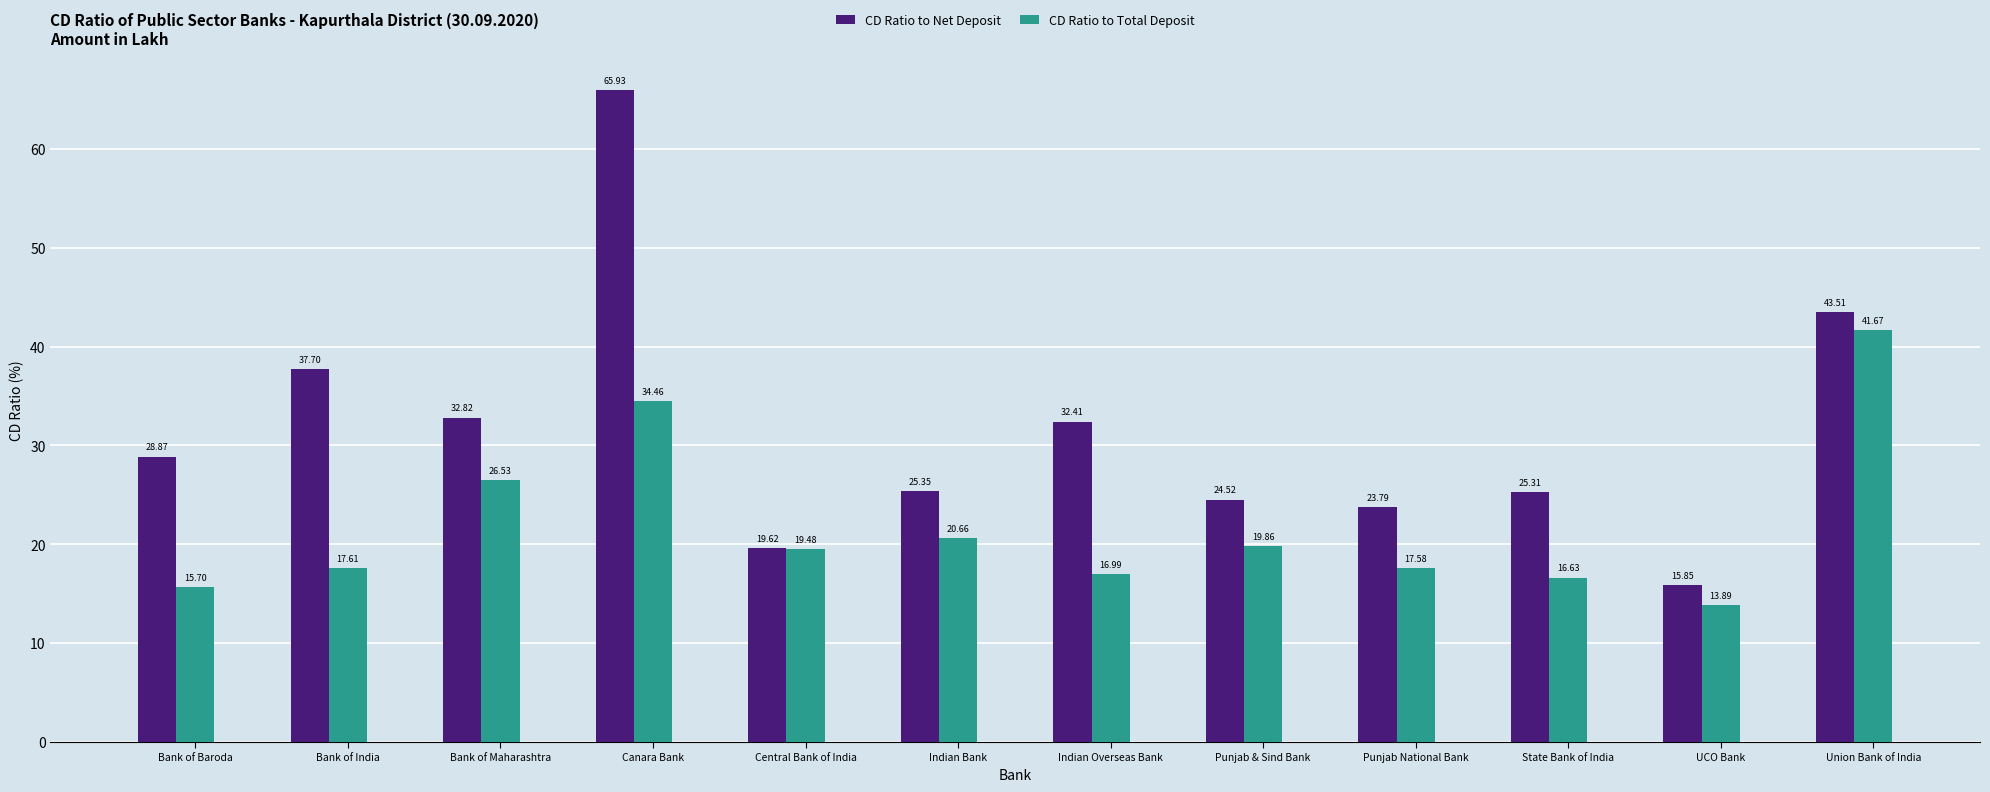

The CD Ratio to Net Deposit series shows 25.3 at State Bank of India. True or false?

True